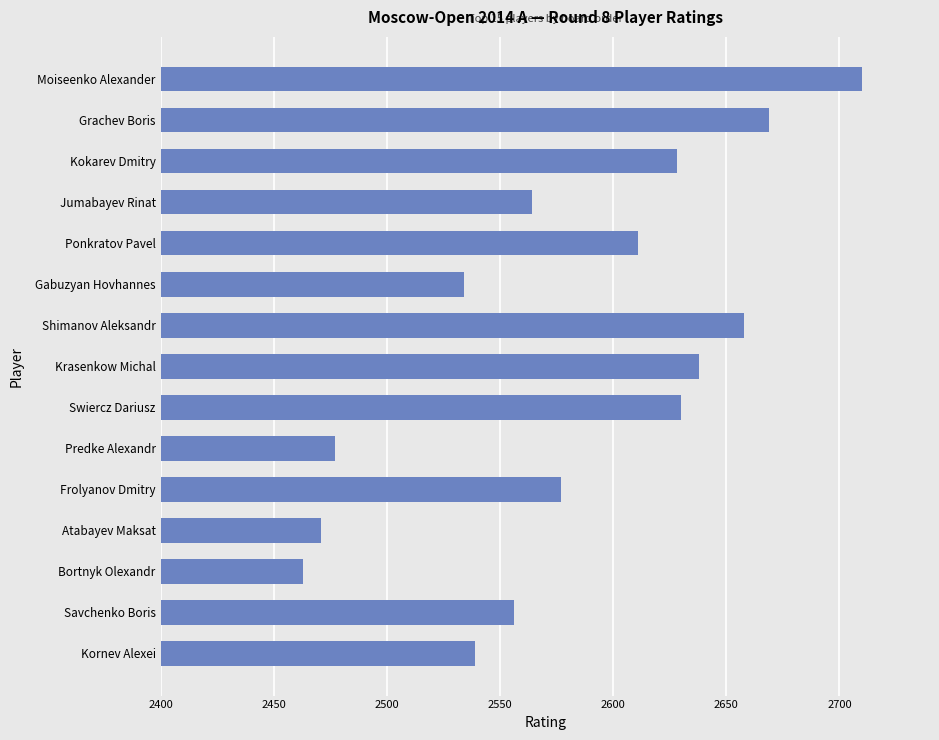

What is the sum of the values at Predke Alexandr and Kokarev Dmitry?

5105